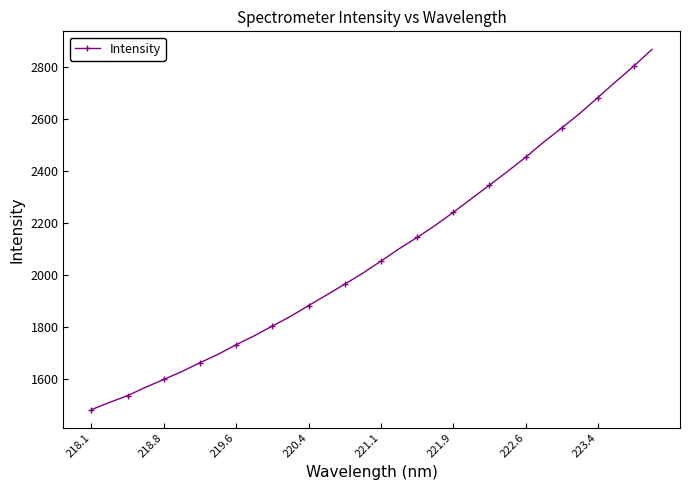

What is the value of the 7th point from the left?

1663.4